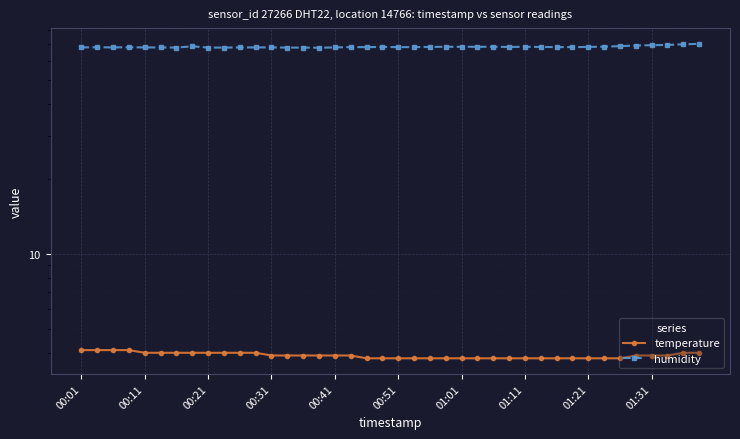

True or false: temperature and humidity cross at least once.

False